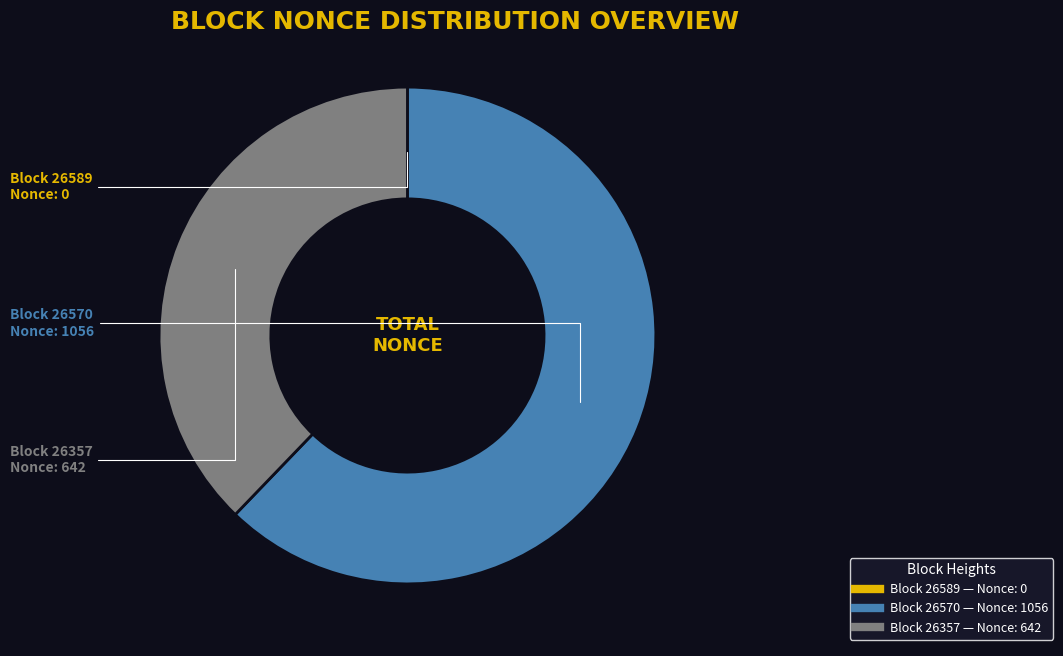

Is there any slice that represents more than half of the pie?

Yes